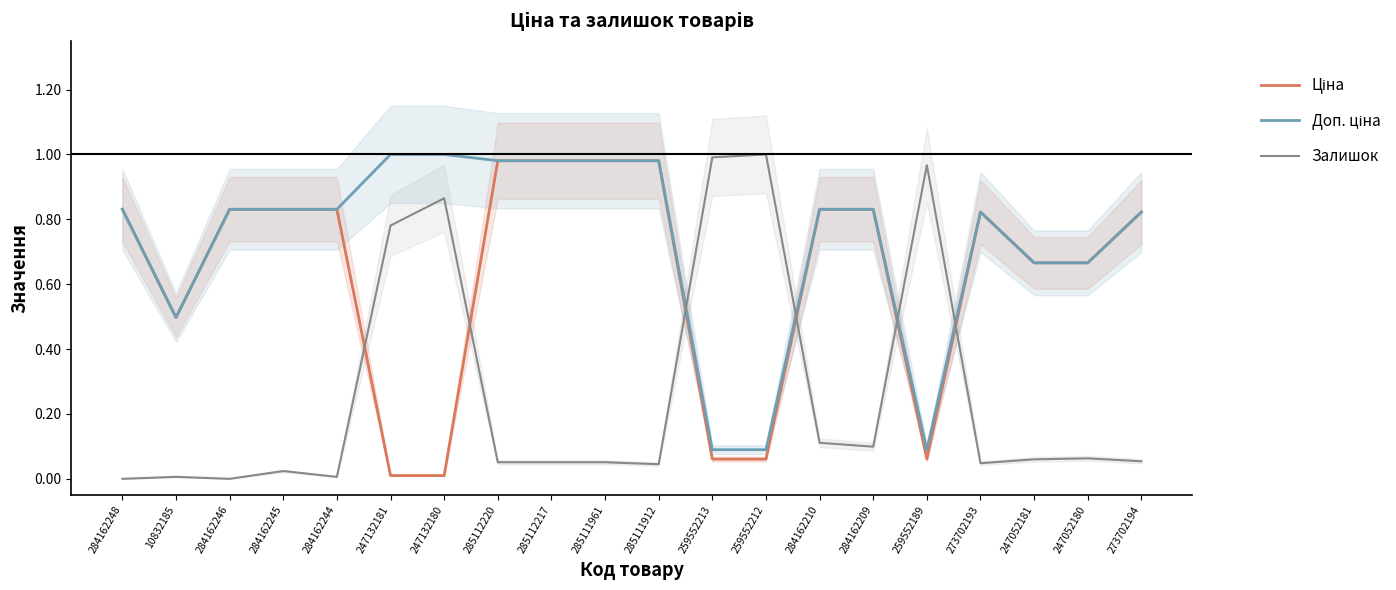

Where do Доп. ціна and Залишок first cross each other?

285111912 and 259552213